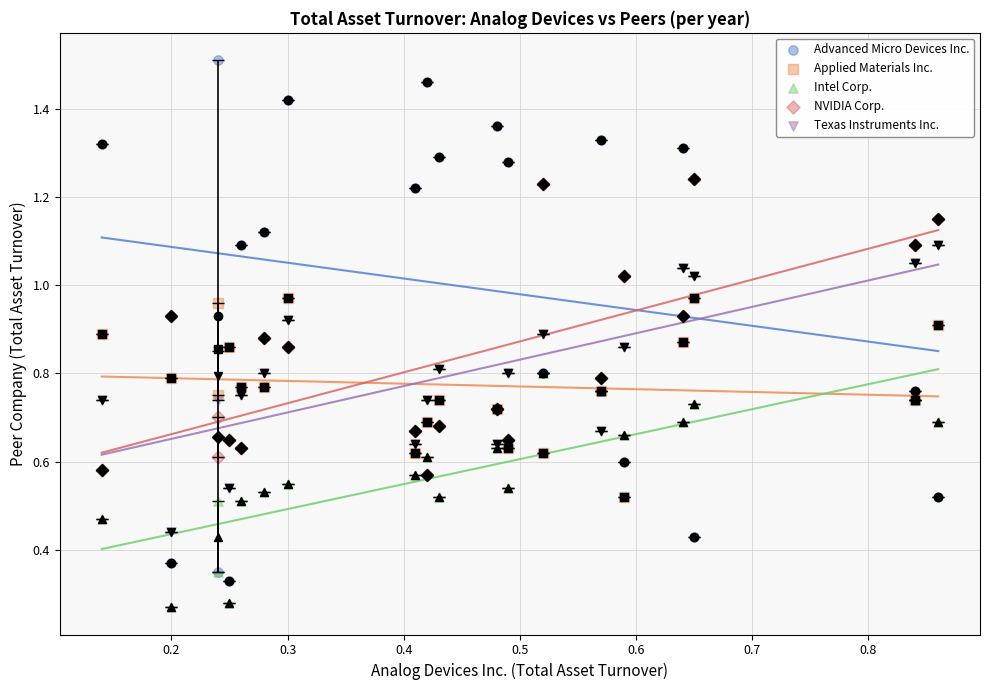

What are all the series names shown in the legend?

Advanced Micro Devices Inc., Applied Materials Inc., Intel Corp., NVIDIA Corp., Texas Instruments Inc.